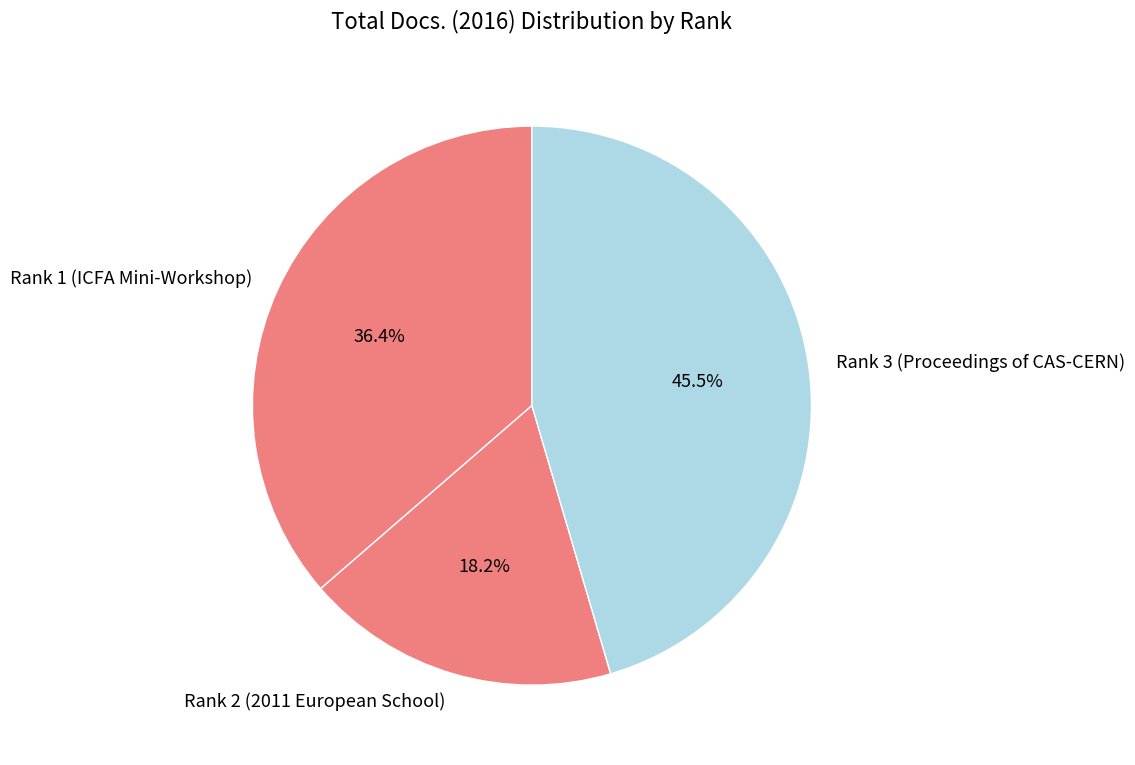

To the nearest percent, what is the combined percentage of Rank 2 (2011 European School) and Rank 3 (Proceedings of CAS-CERN)?

64%